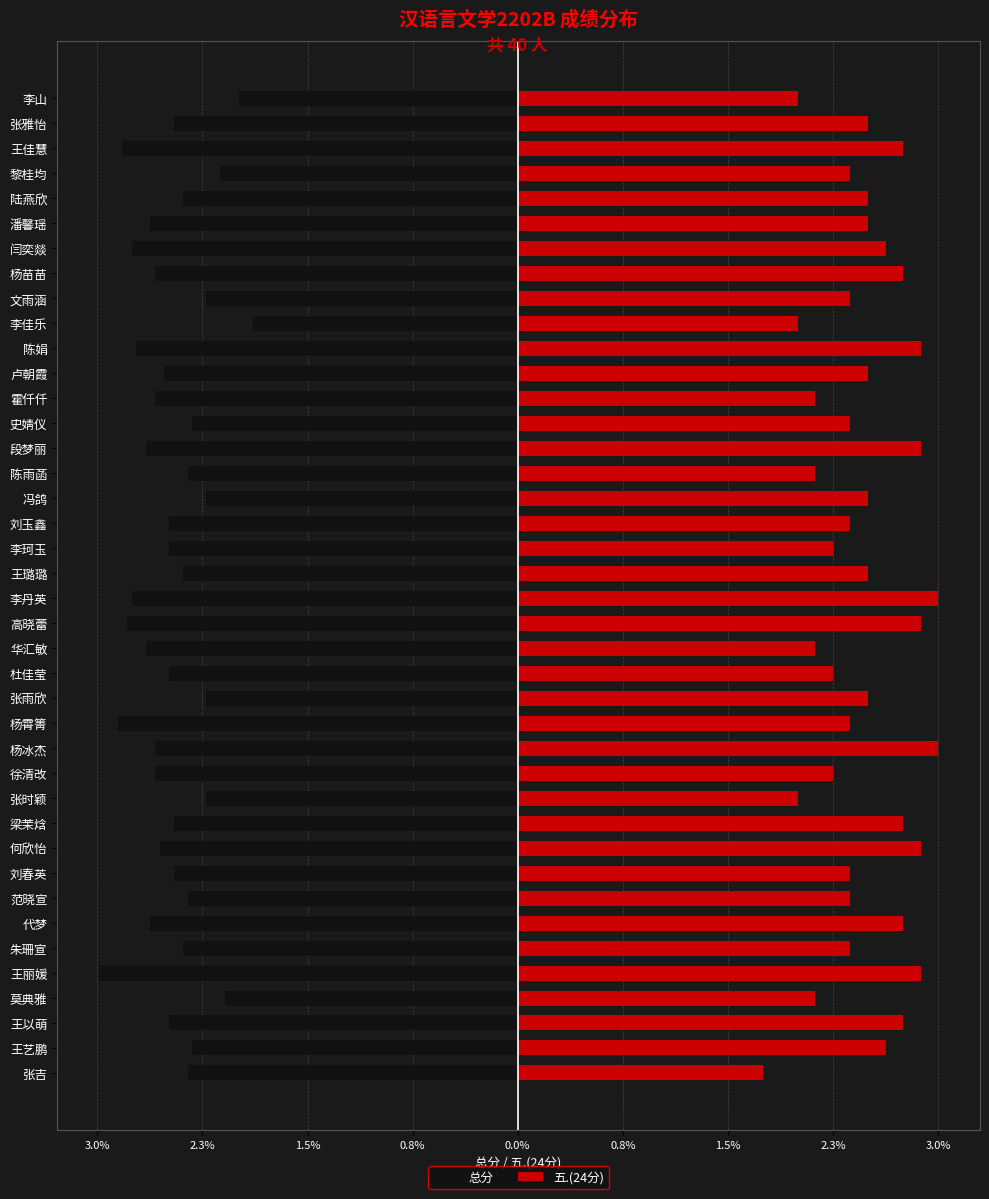

Are the bars horizontal?

Yes